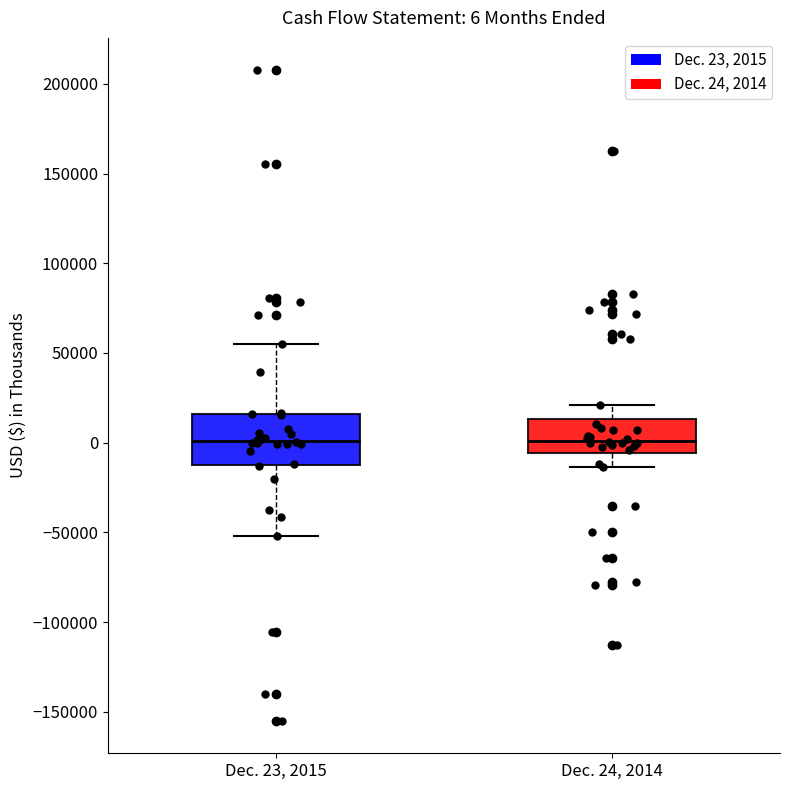

Which box is the tallest, from its lower edge to its upper edge?

Dec. 23, 2015